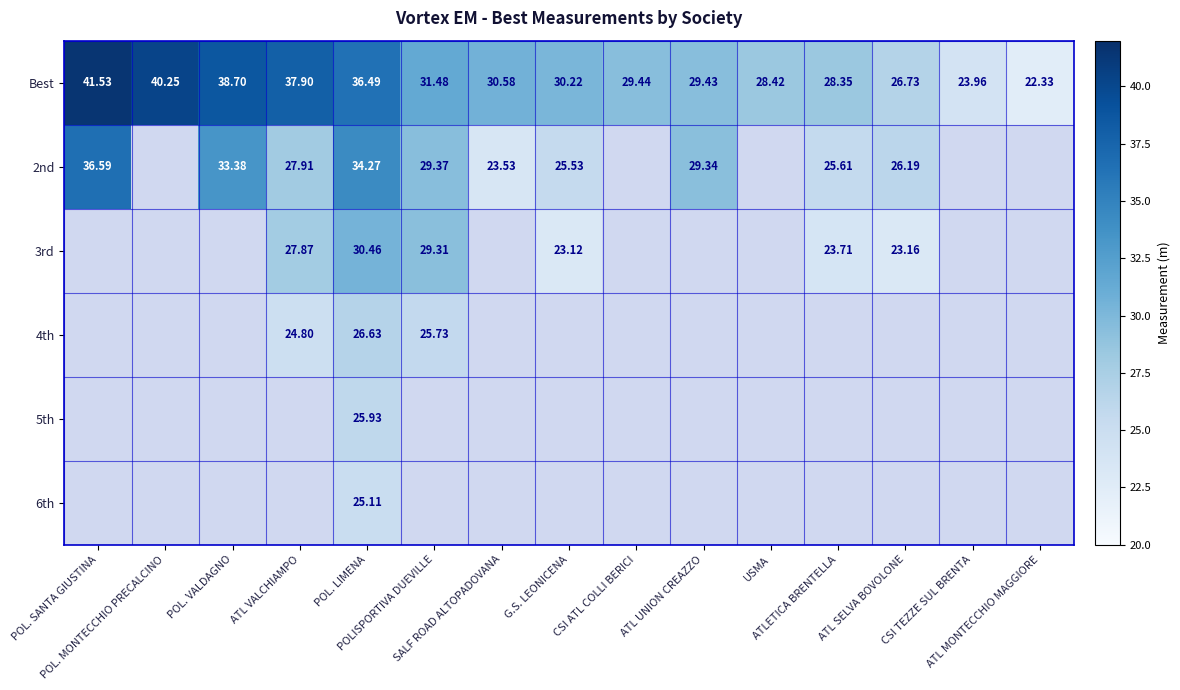

Is the value of 6th at CSI ATL COLLI BERICI greater than the value of 5th at ATL UNION CREAZZO?

No